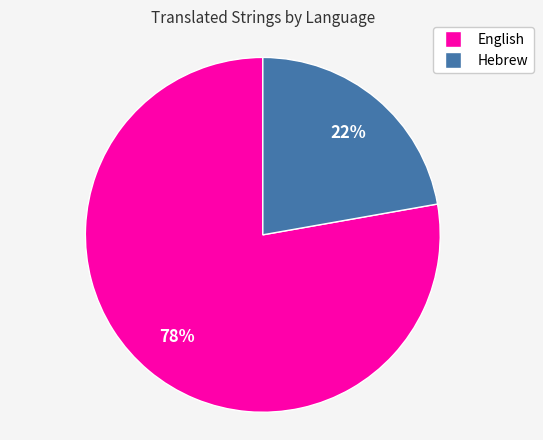

To the nearest percent, what is the difference between the English and Hebrew slice percentages?

56%